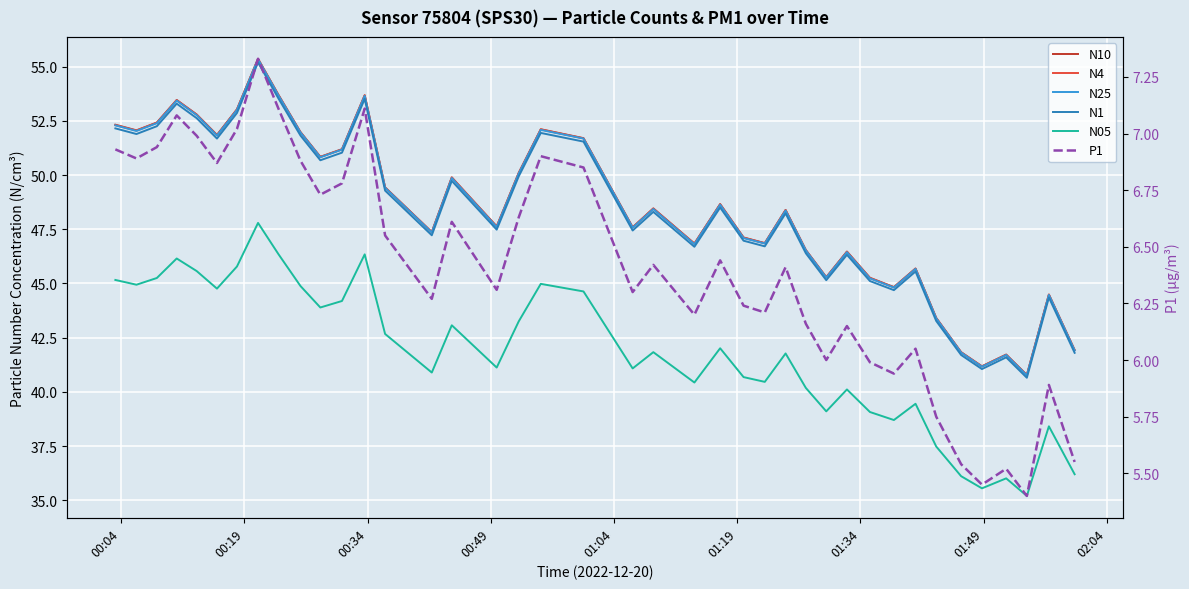

What is the value of the N05 point at the 5th from the left?

45.6